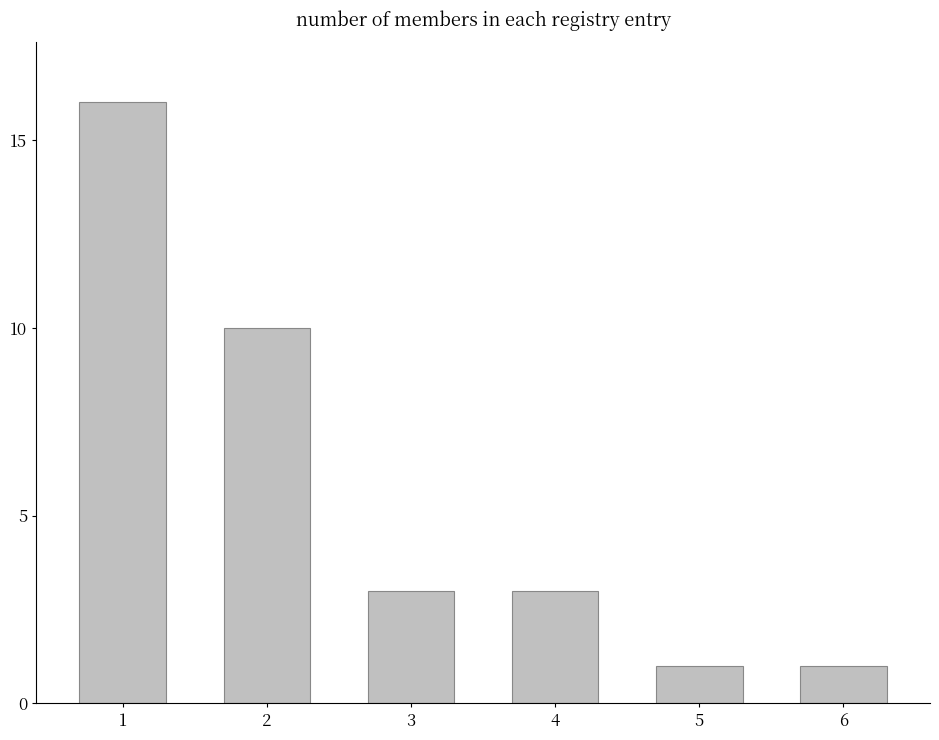

The chart shows a value of 16 at 1. True or false?

True